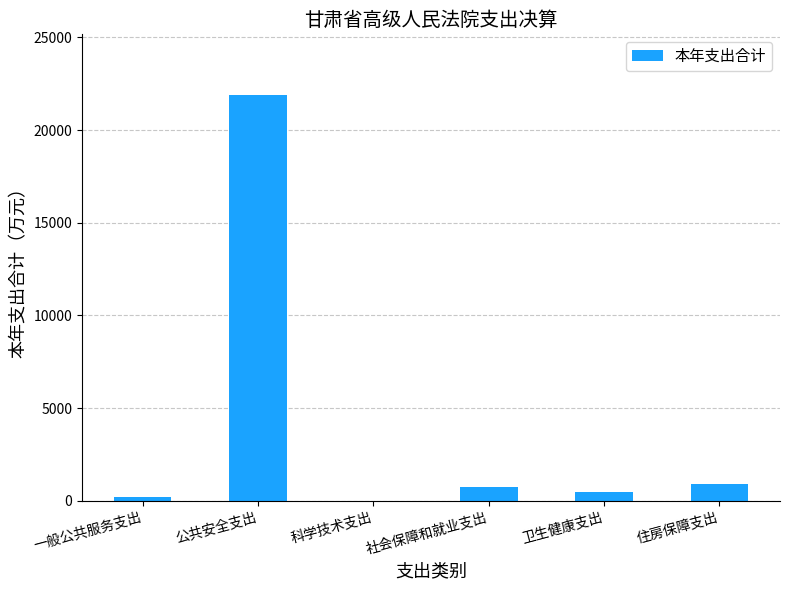

Which has a higher value, 社会保障和就业支出 or 科学技术支出?

社会保障和就业支出